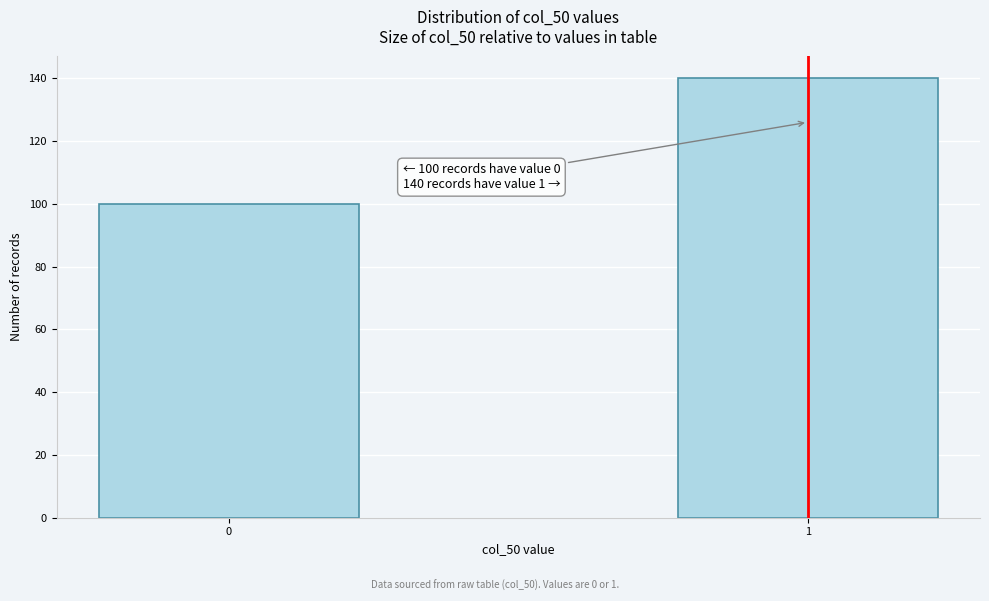

Reading right to left, list all the values displayed in this chart.

1=140	0=100